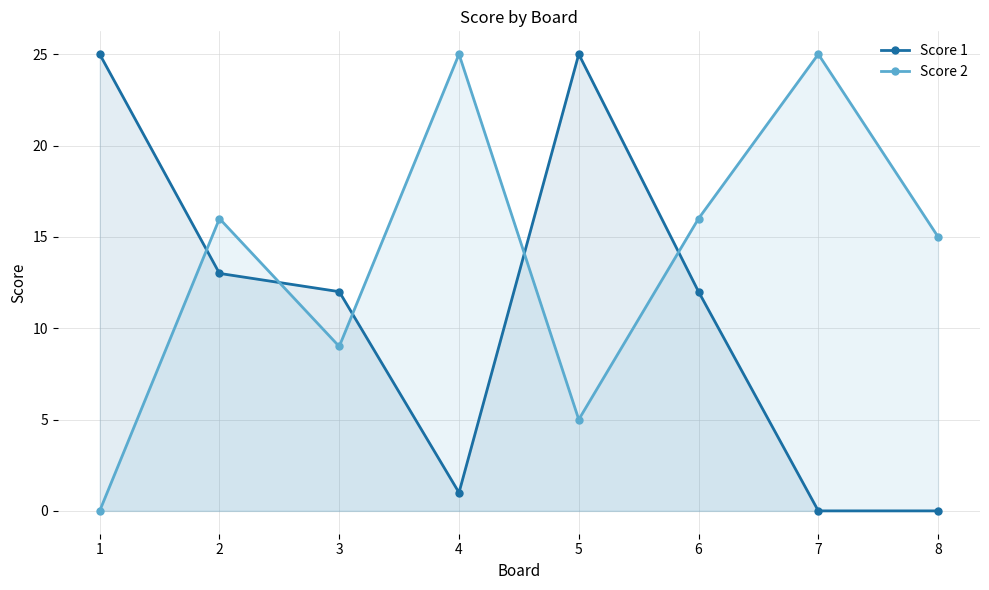

True or false: Score 1 has a value of -10 at 8.

False